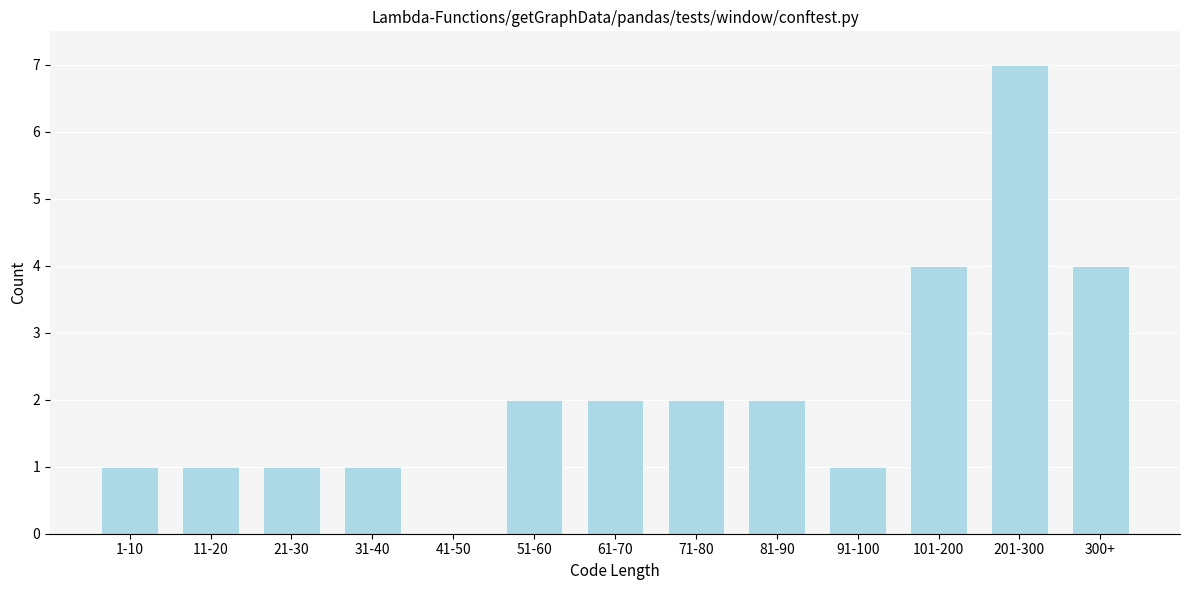

Reading left to right, list all the values displayed in this chart.

1-10=1	11-20=1	21-30=1	31-40=1	41-50=0	51-60=2	61-70=2	71-80=2	81-90=2	91-100=1	101-200=4	201-300=7	300+=4